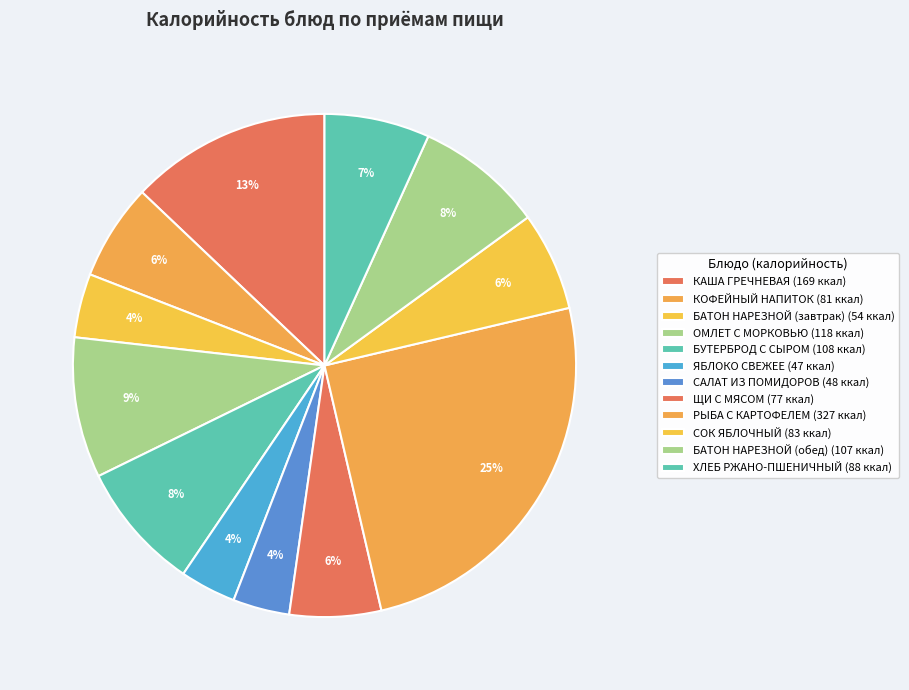

How many slices are in this pie chart?

12